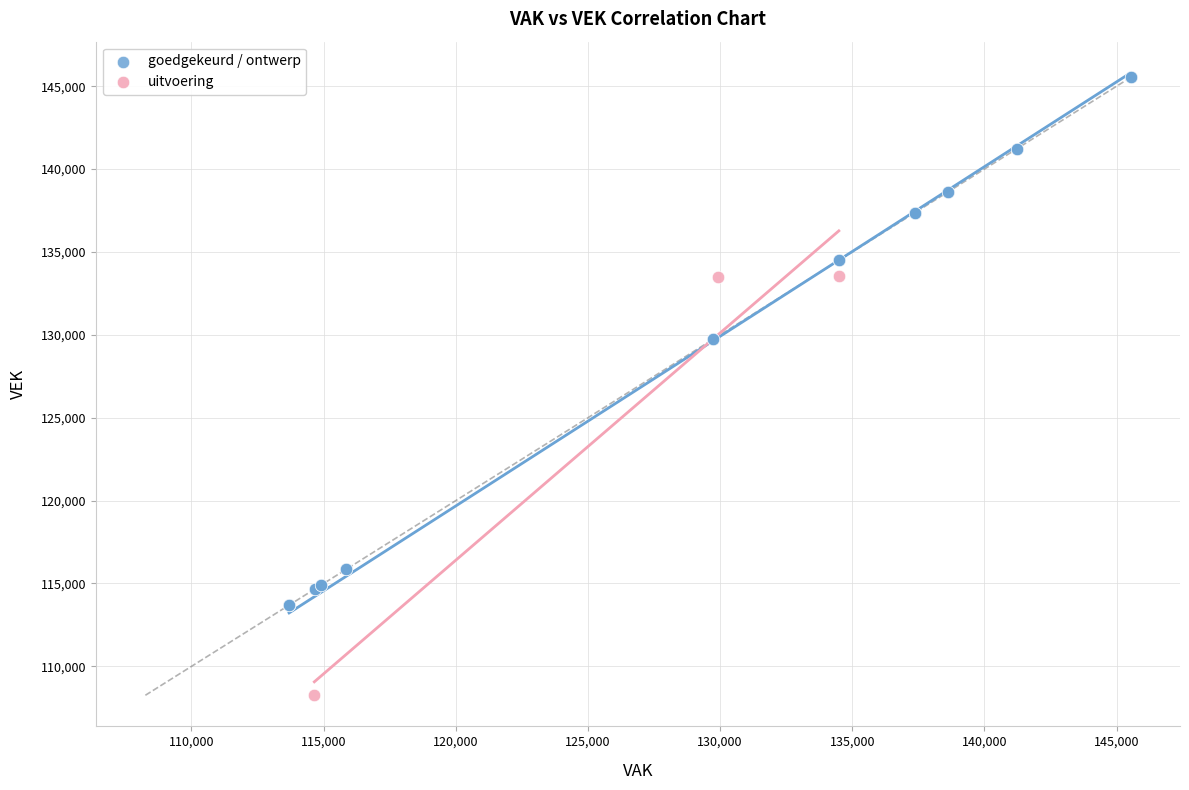

Which series has the largest Y range (max minus min)?

goedgekeurd / ontwerp